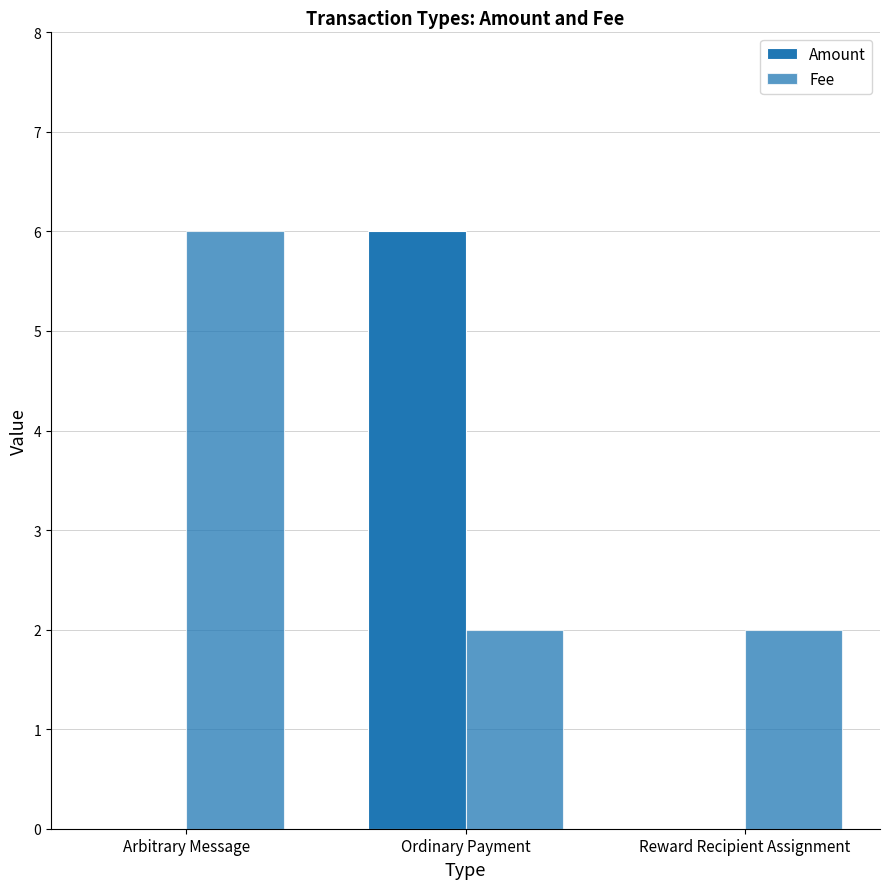

What is the sum of the Amount values at Arbitrary Message and Ordinary Payment?

6